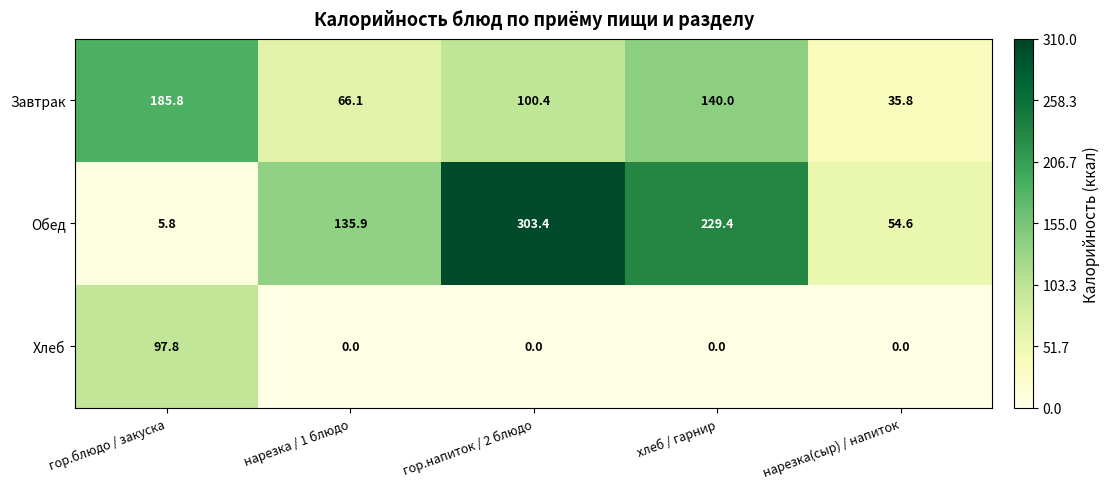

At which category is the sum across all series the highest?

гор.напиток / 2 блюдо